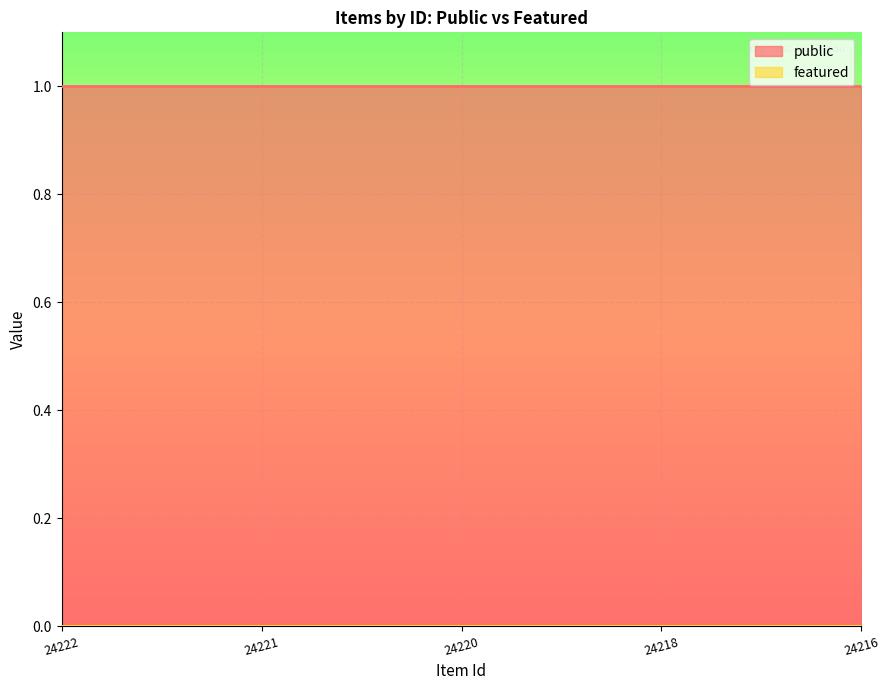

What is the total value across all series at 24220?

1